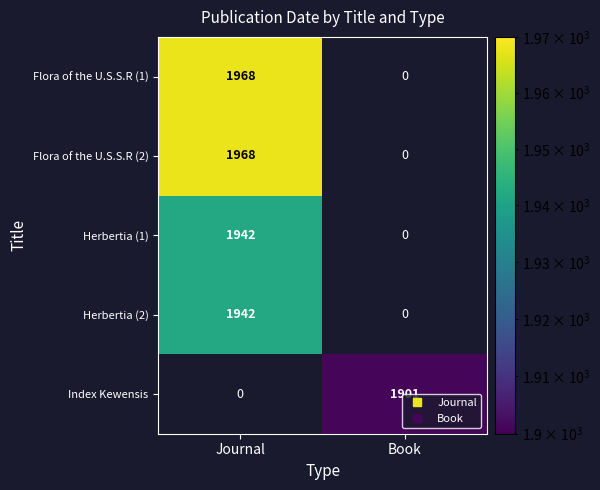

What is the smallest value displayed?

1901.0